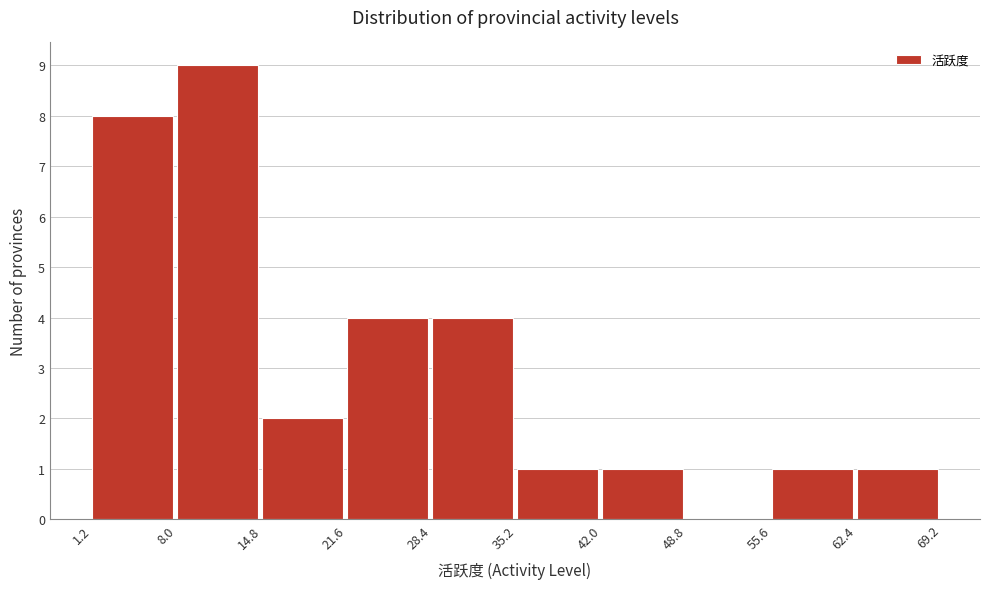

What is the height of the bar covering 21.6 to 28.4 on the x-axis? The values are not printed on the chart, so give them approximately, as read against the axis.

4